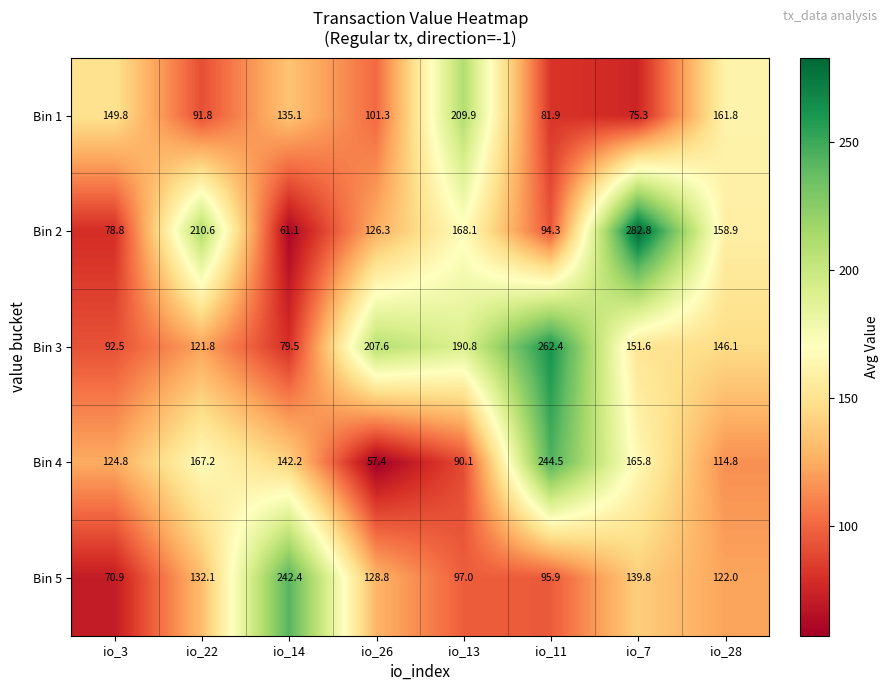

Which series has the largest total across all categories?

Bin 3